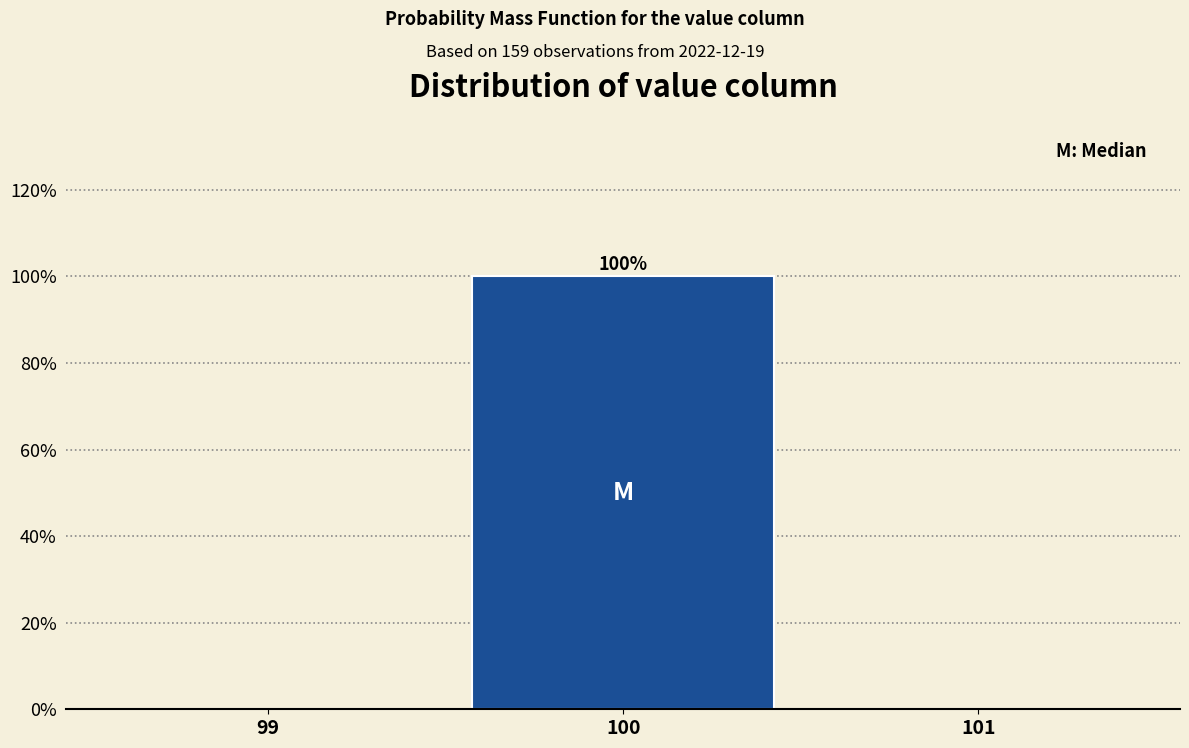

Which range on the x-axis has the tallest bar?

99.5 to 100.5